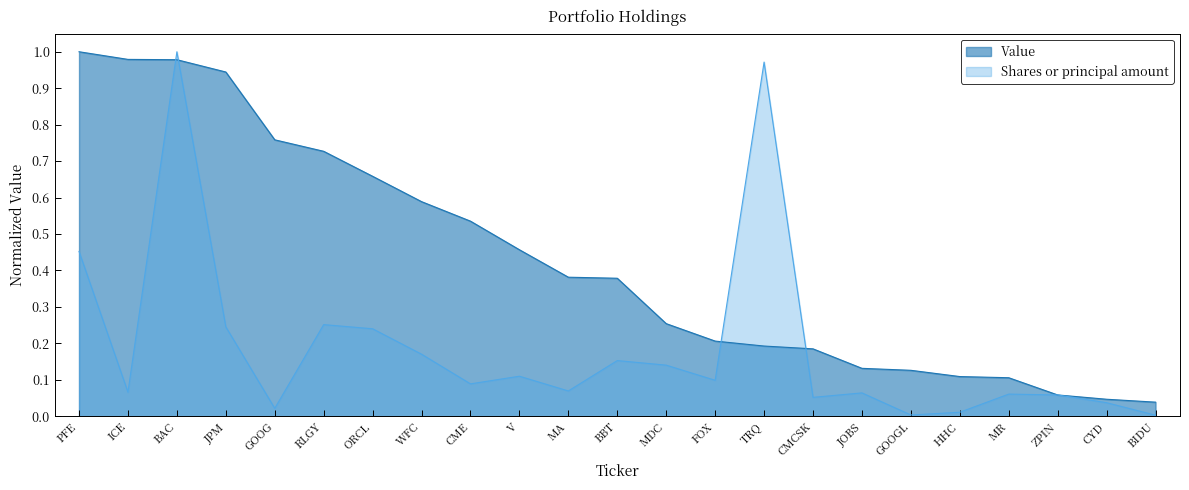

What is the maximum value for Shares or principal amount?

1.0